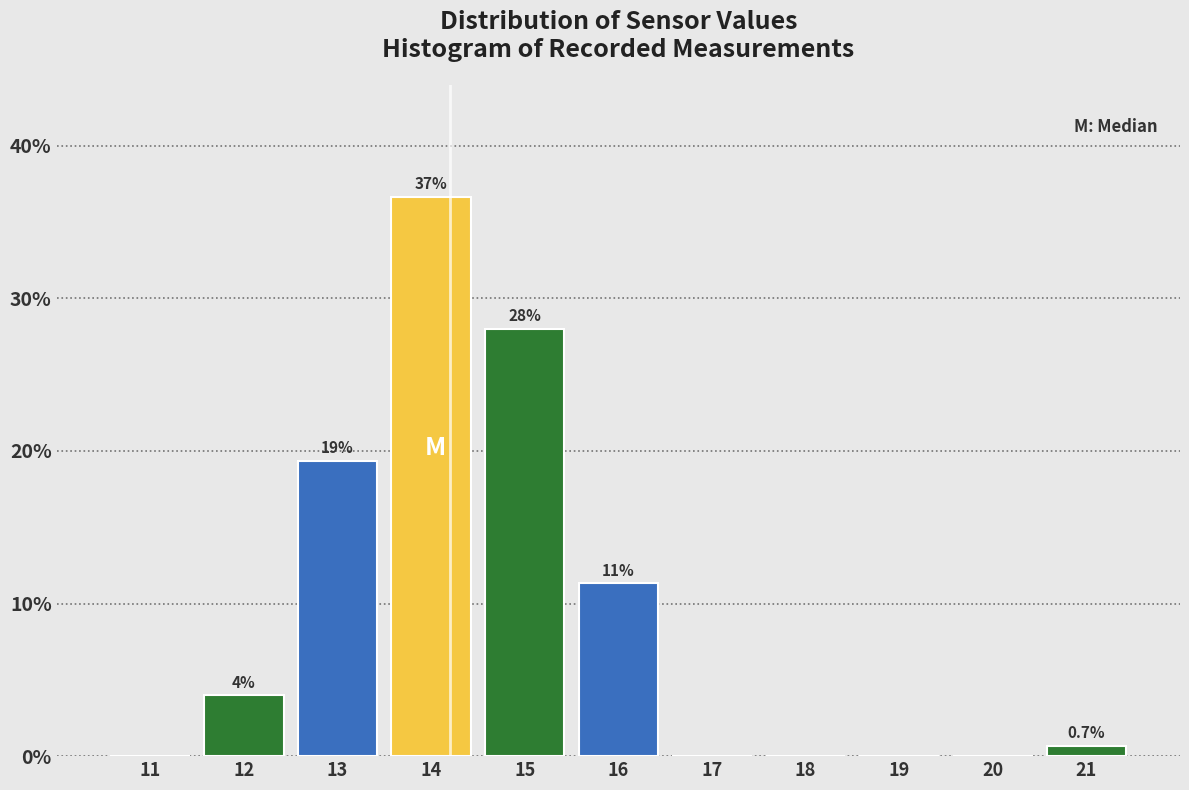

Reading left to right, extract all data points from this chart.

11=0.0	12=4.0	13=19.3	14=36.7	15=28.0	16=11.3	17=0.0	18=0.0	19=0.0	20=0.0	21=0.7